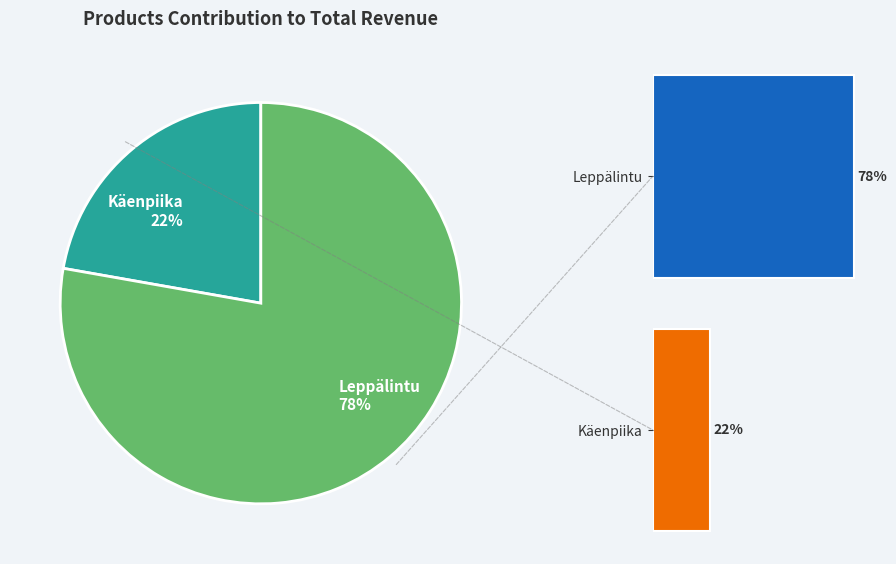

To the nearest percent, what is the difference between the largest and smallest slice percentages?

56%